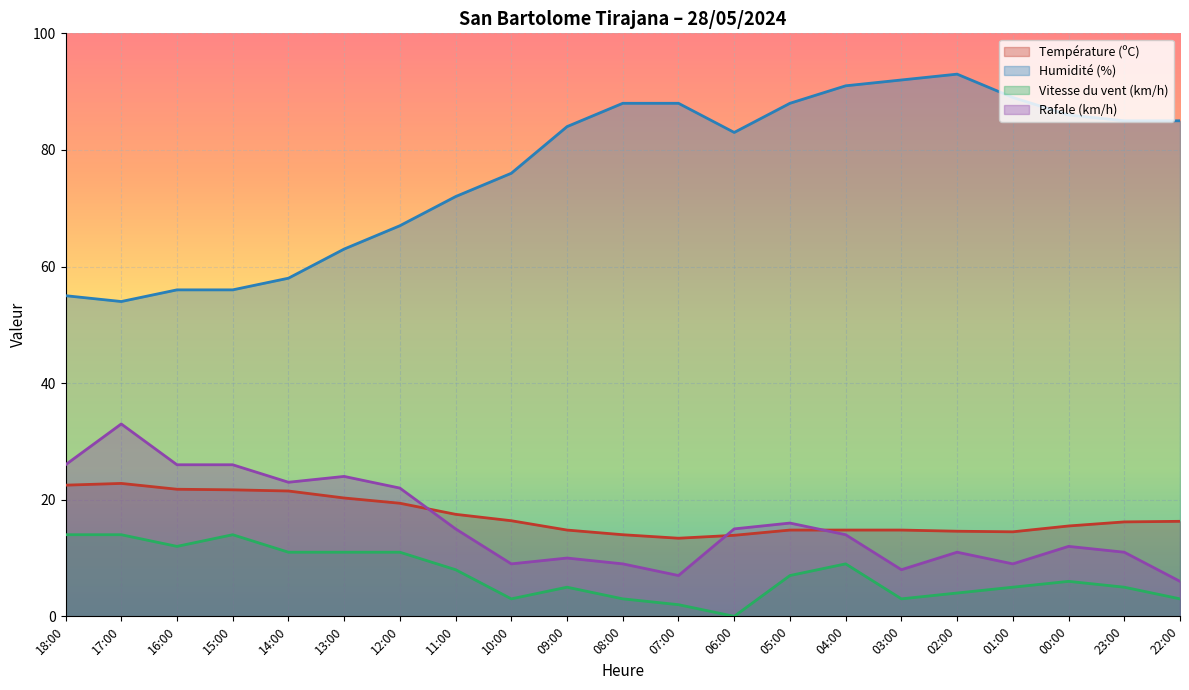

Reading left to right, transcribe all the data shown in this chart.

Température (ºC): 18:00=22.5	17:00=22.8	16:00=21.8	15:00=21.7	14:00=21.5	13:00=20.3	12:00=19.4	11:00=17.5	10:00=16.4	09:00=14.8	08:00=14.0	07:00=13.4	06:00=13.9	05:00=14.8	04:00=14.8	03:00=14.8	02:00=14.6	01:00=14.5	00:00=15.5	23:00=16.2	22:00=16.3
Humidité (%): 18:00=55.0	17:00=54.0	16:00=56.0	15:00=56.0	14:00=58.0	13:00=63.0	12:00=67.0	11:00=72.0	10:00=76.0	09:00=84.0	08:00=88.0	07:00=88.0	06:00=83.0	05:00=88.0	04:00=91.0	03:00=92.0	02:00=93.0	01:00=89.0	00:00=86.0	23:00=85.0	22:00=85.0
Vitesse du vent (km/h): 18:00=14.0	17:00=14.0	16:00=12.0	15:00=14.0	14:00=11.0	13:00=11.0	12:00=11.0	11:00=8.0	10:00=3.0	09:00=5.0	08:00=3.0	07:00=2.0	06:00=0.0	05:00=7.0	04:00=9.0	03:00=3.0	02:00=4.0	01:00=5.0	00:00=6.0	23:00=5.0	22:00=3.0
Rafale (km/h): 18:00=26.0	17:00=33.0	16:00=26.0	15:00=26.0	14:00=23.0	13:00=24.0	12:00=22.0	11:00=15.0	10:00=9.0	09:00=10.0	08:00=9.0	07:00=7.0	06:00=15.0	05:00=16.0	04:00=14.0	03:00=8.0	02:00=11.0	01:00=9.0	00:00=12.0	23:00=11.0	22:00=6.0